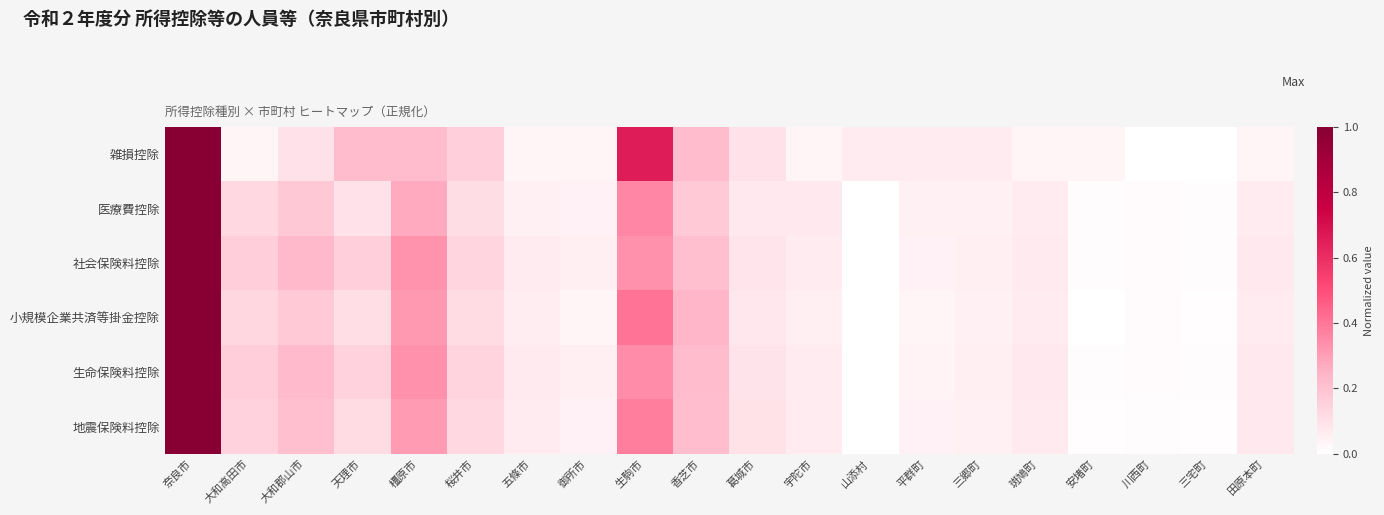

How many data points does each series have?

20